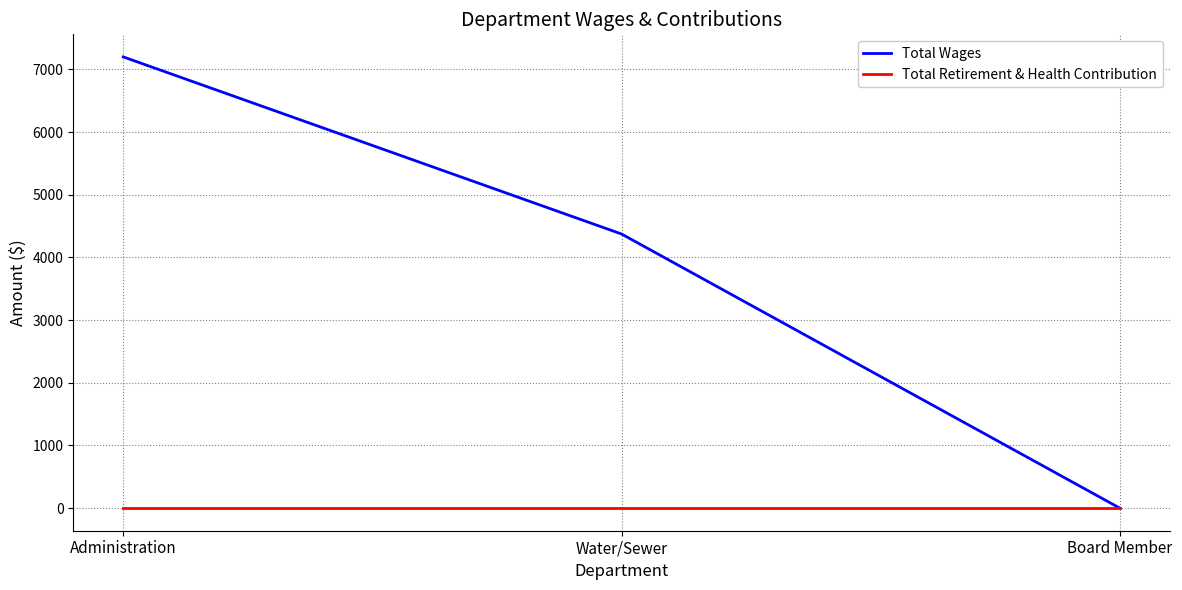

Which series has the largest range (max minus min)?

Total Wages